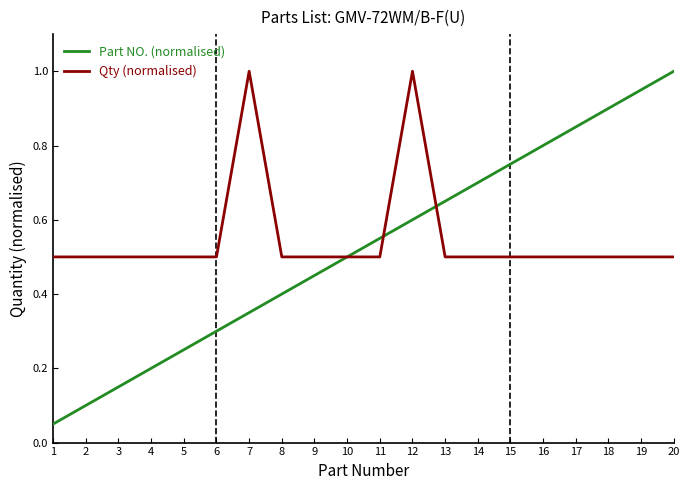

Is this an area chart (filled region under the line)?

No